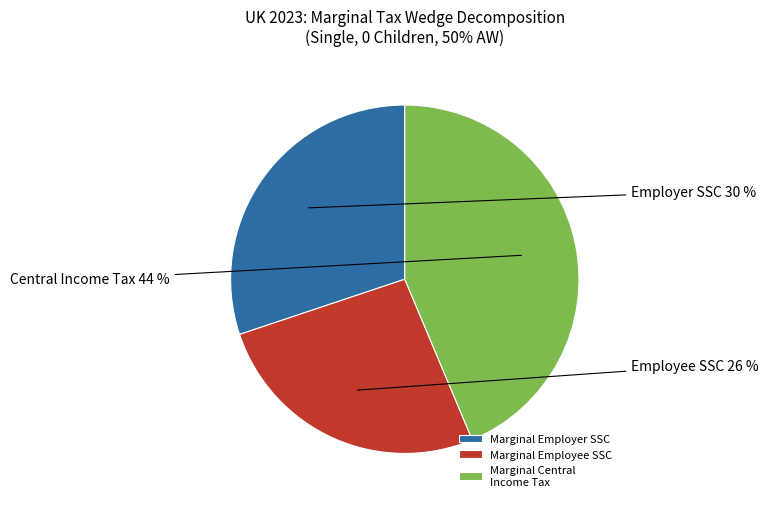

Does Marginal Central Income Tax represent more than half of the total?

No